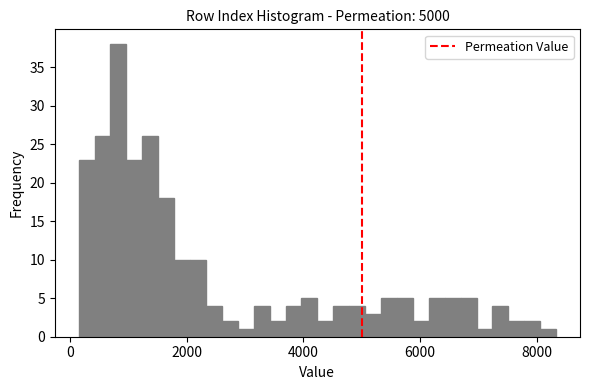

Read against the x-axis, roughly where is the centre of the tallest bar?

800